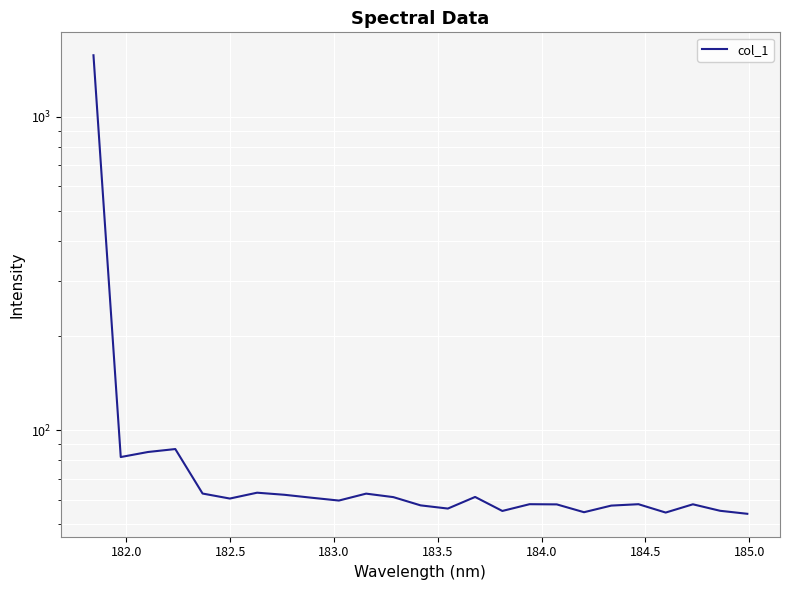

True or false: there are more than 1 points higher than both neighbors.

True